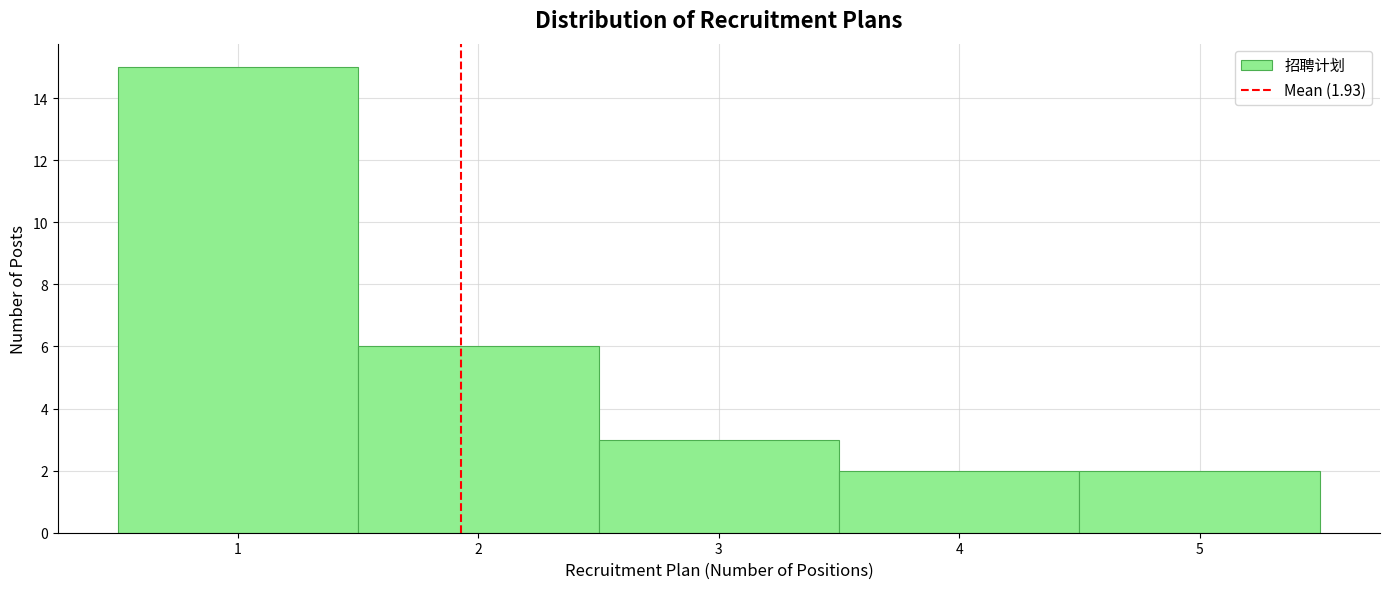

Reading left to right, list every bar in this chart as the range it spans on the x-axis followed by its height. The values are not printed on the chart, so give them approximately, as read against the axis.

0.5 to 1.5: 15
1.5 to 2.5: 6
2.5 to 3.5: 3
3.5 to 4.5: 2
4.5 to 5.5: 2